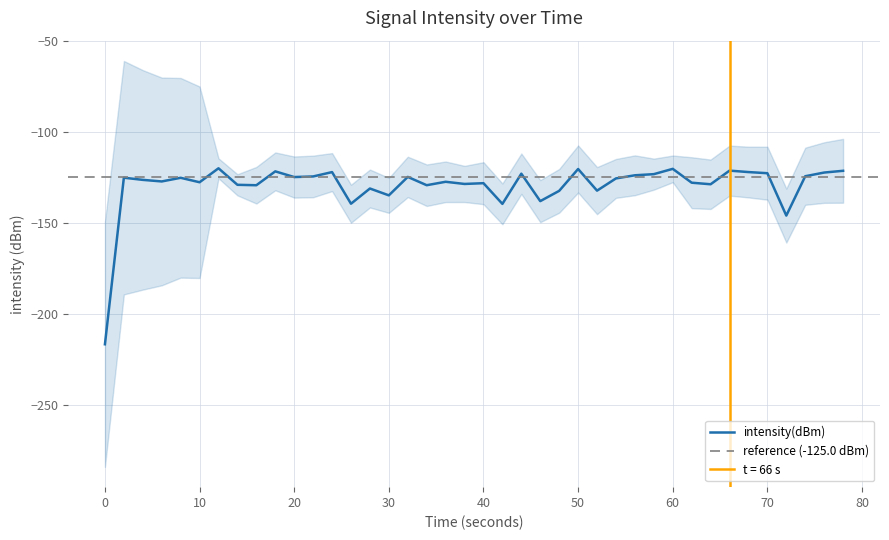

The intensity(dBm) series shows -180.9 at 30. True or false?

False